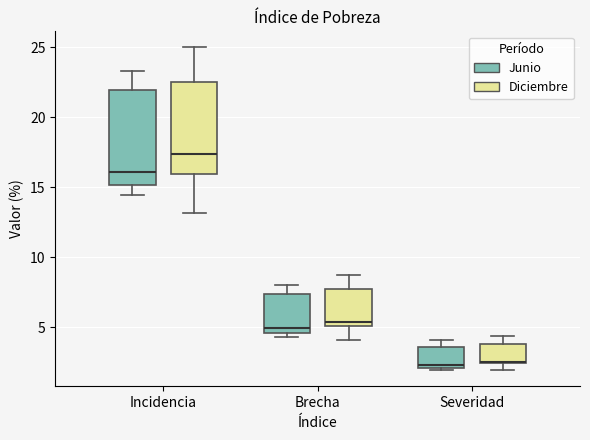

Where does the upper whisker of the box for Severidad (Junio) end on the y-axis? The values are not printed on the chart, so give them approximately, as read against the axis.

4.0